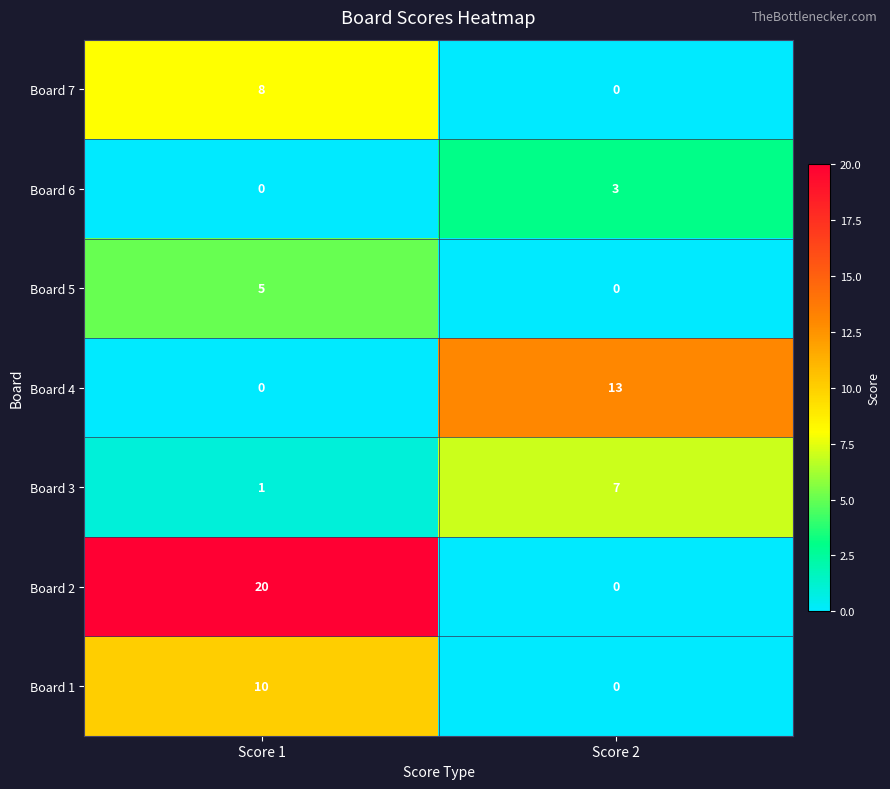

The value of Board 1 at Score 1 is 17. True or false?

False